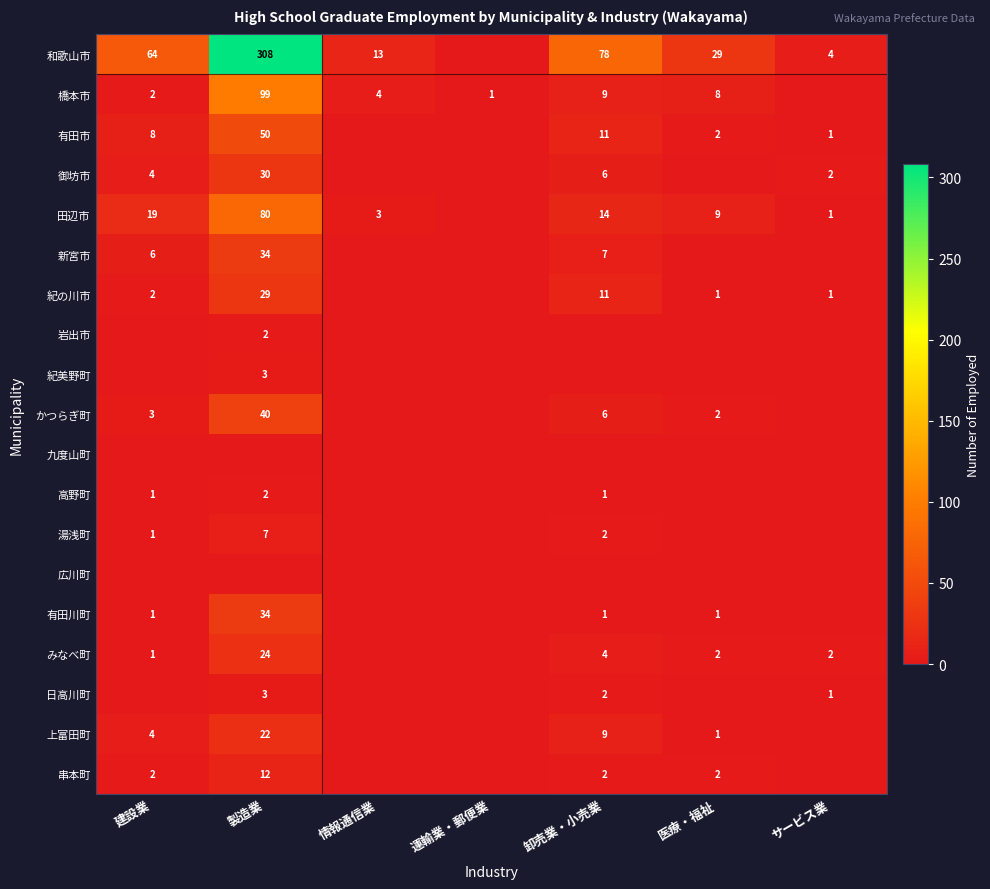

What is the difference between the かつらぎ町 values at 卸売業・小売業 and 建設業?

3